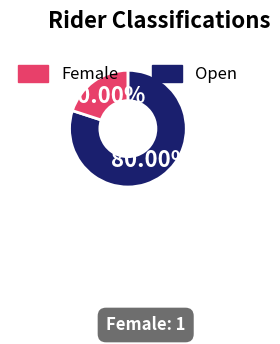

Is there any slice that represents more than half of the pie?

Yes